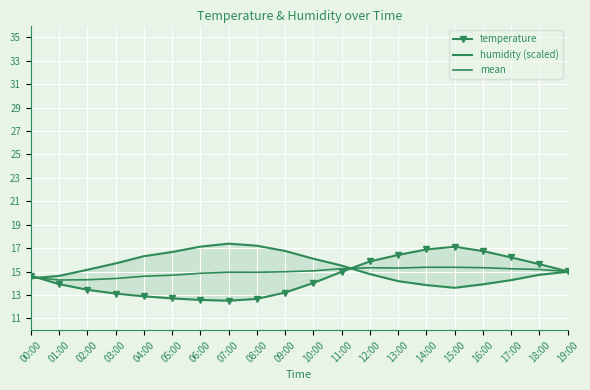

The mean series shows 24.7 at 18:00. True or false?

False